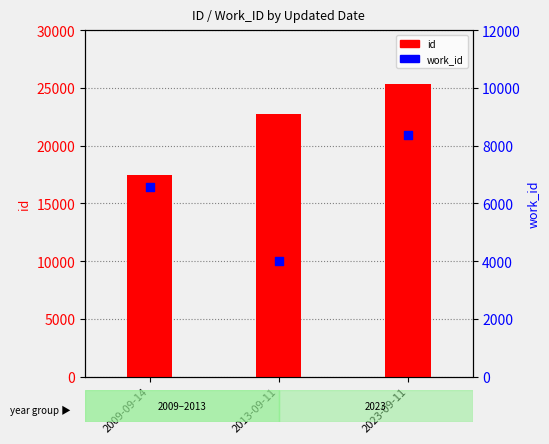

Which series contains the highest Y value?

id